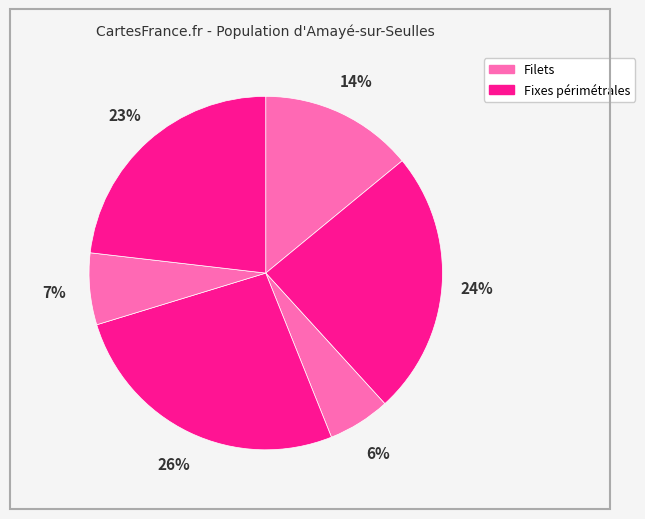

How many slices are in this pie chart?

6